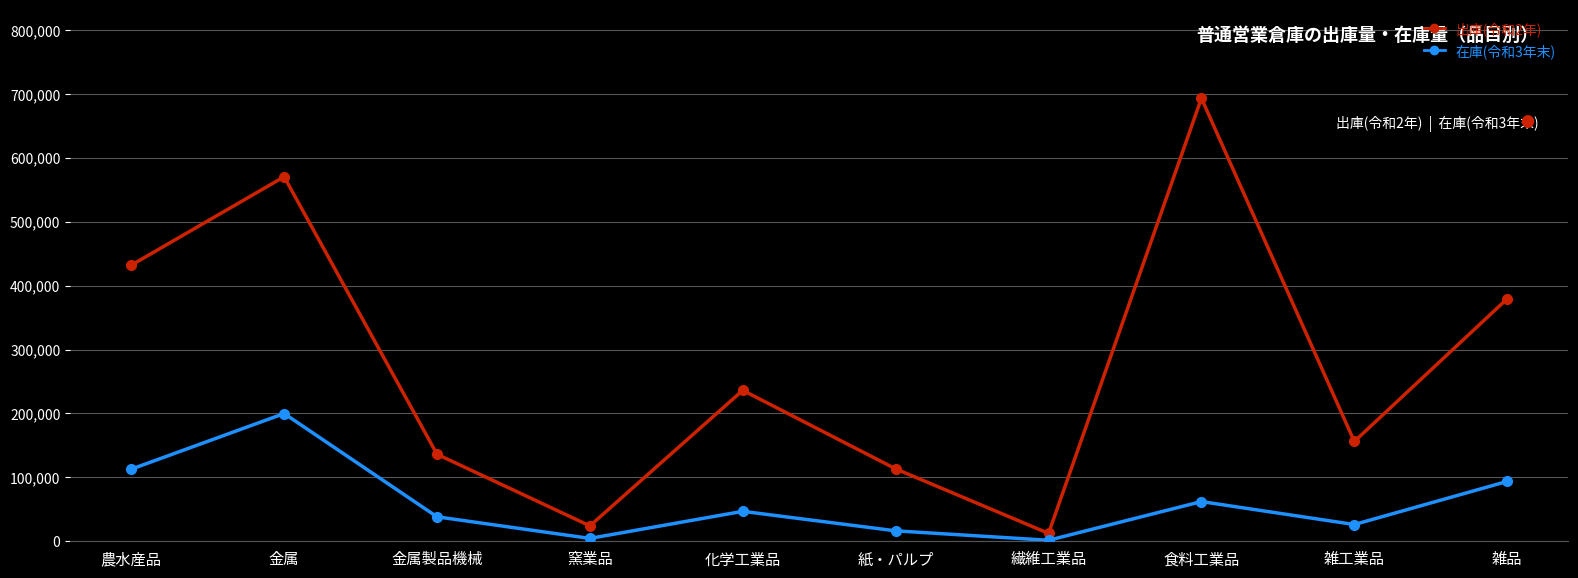

True or false: 在庫(令和3年末) and 出庫(令和2年) intersect in this chart.

False